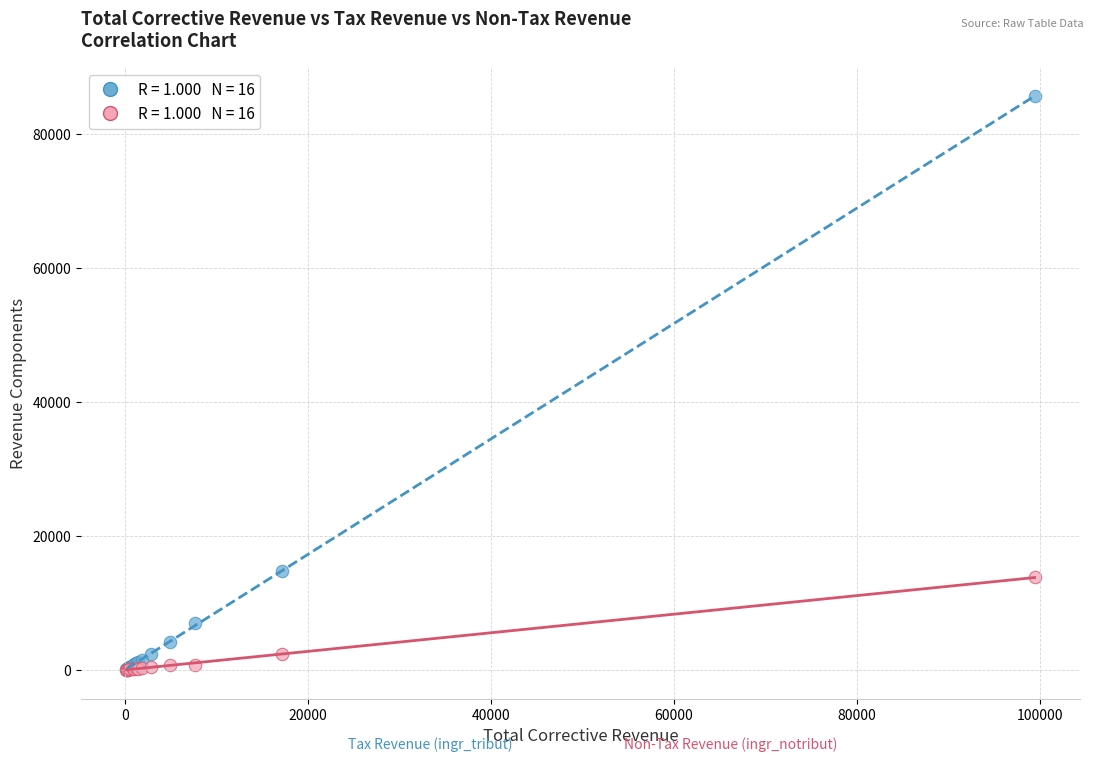

Across all series, what Y value is closest to 42797?

14829.6